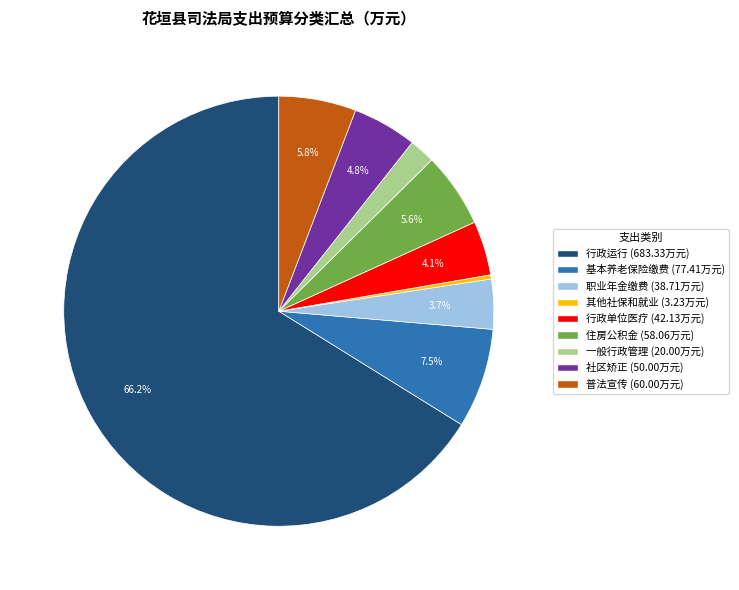

Does any single category account for the majority?

Yes